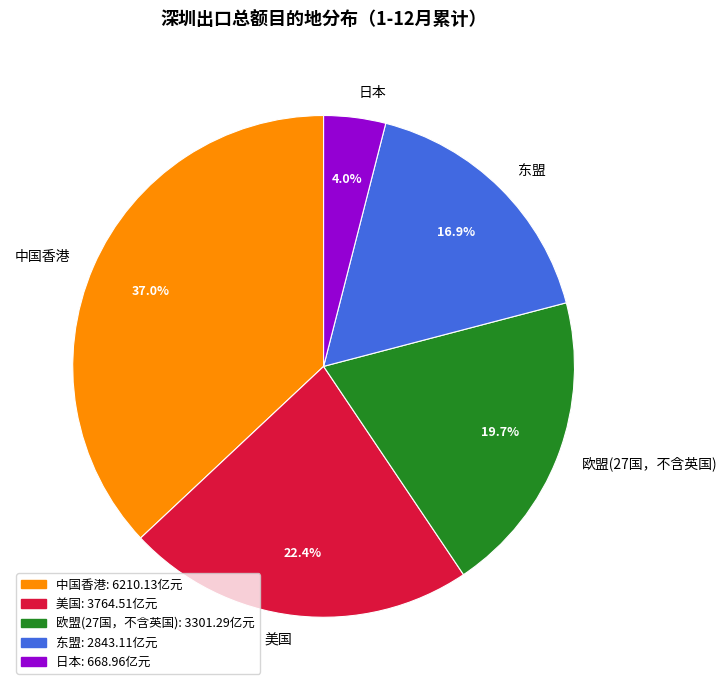

Rank the categories by value from lowest to highest.

日本, 东盟, 欧盟(27国，不含英国), 美国, 中国香港